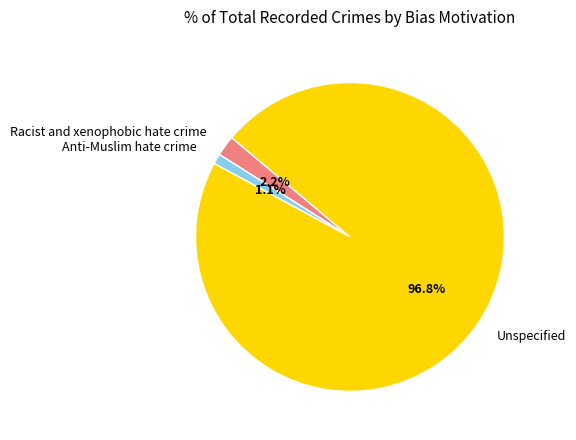

What percentage is the Anti-Muslim hate crime slice, to the nearest percent?

1%